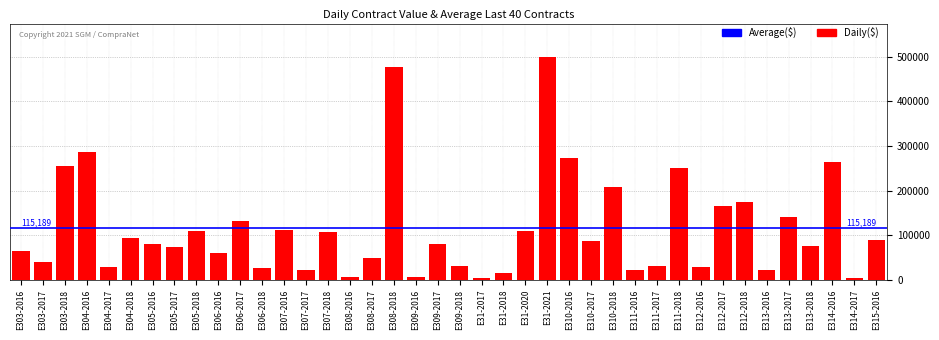

What is the value of the 18th bar from the left?

475800.0